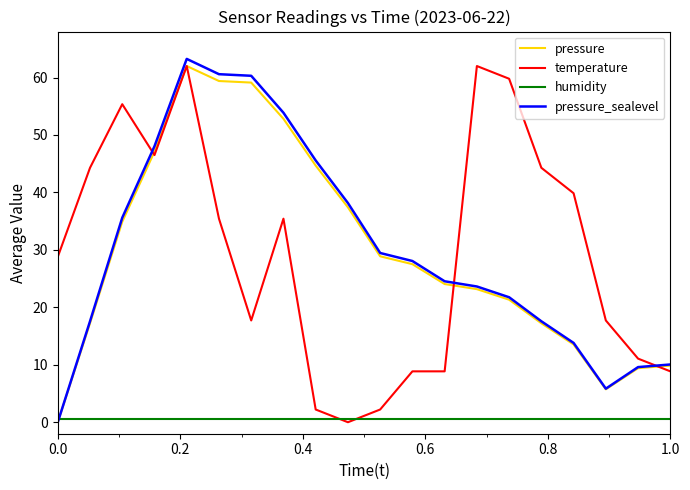

Does the chart display data point markers on the line(s)?

No